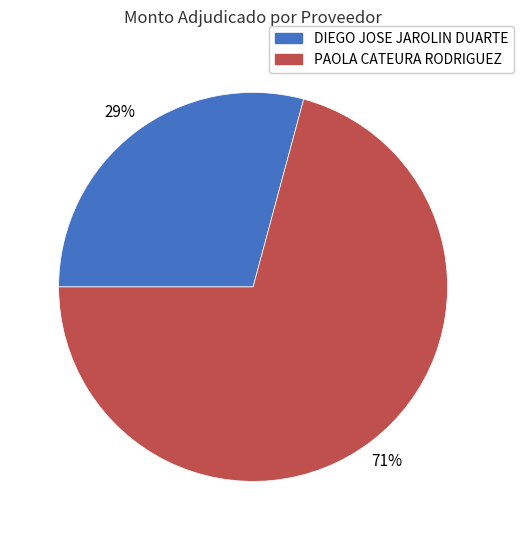

True or false: DIEGO JOSE JAROLIN DUARTE accounts for 17% of the total.

False